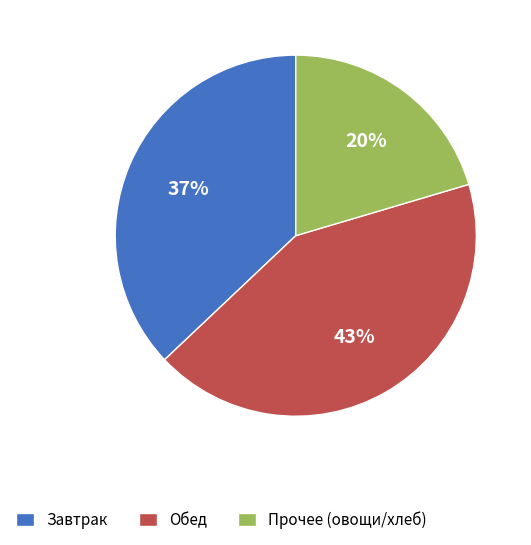

What is the largest slice in the pie chart?

Обед